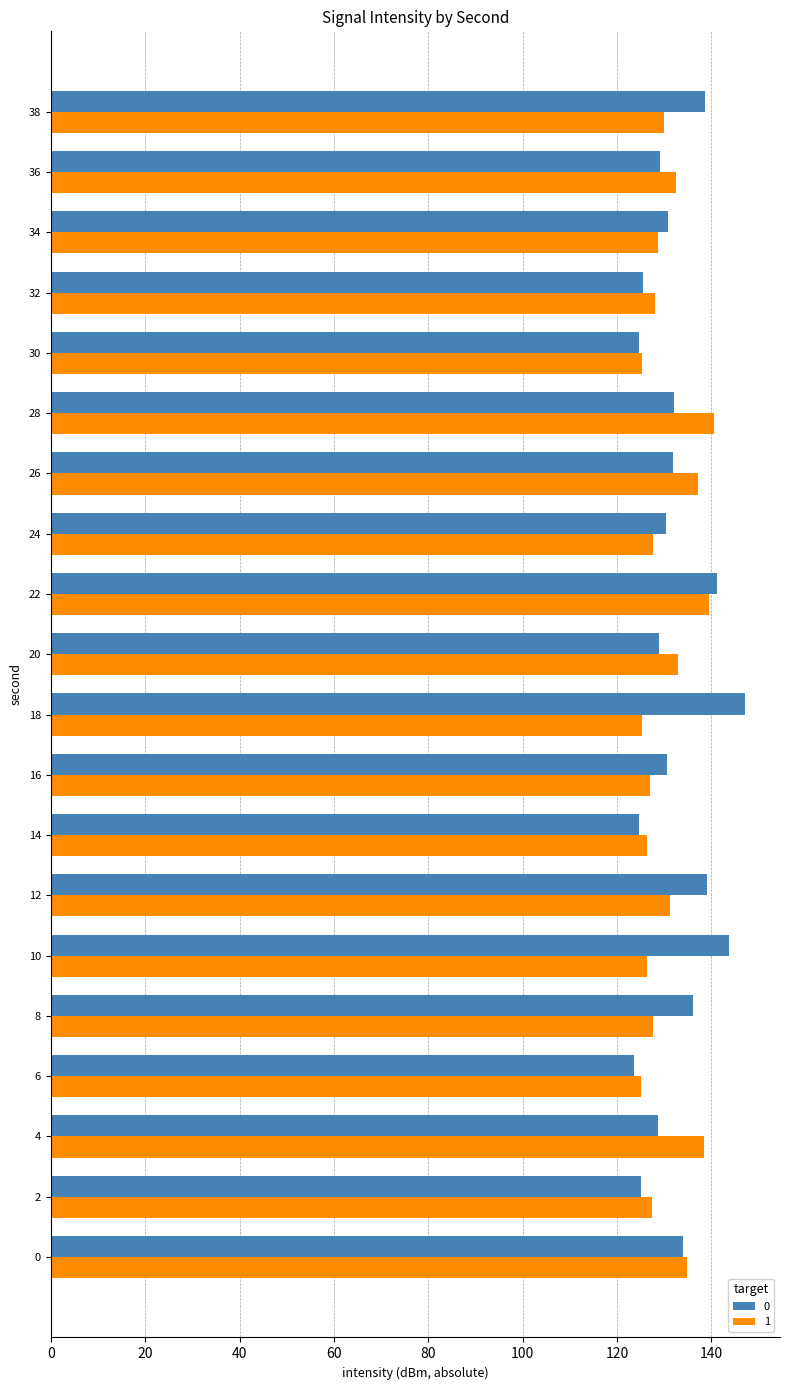

What is the total value across all series at 6?

248.7